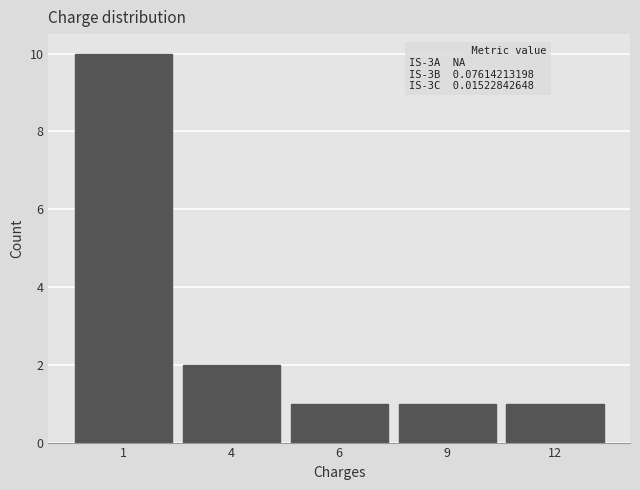

Reading left to right, what are all the values shown in this chart?

10	2	1	1	1